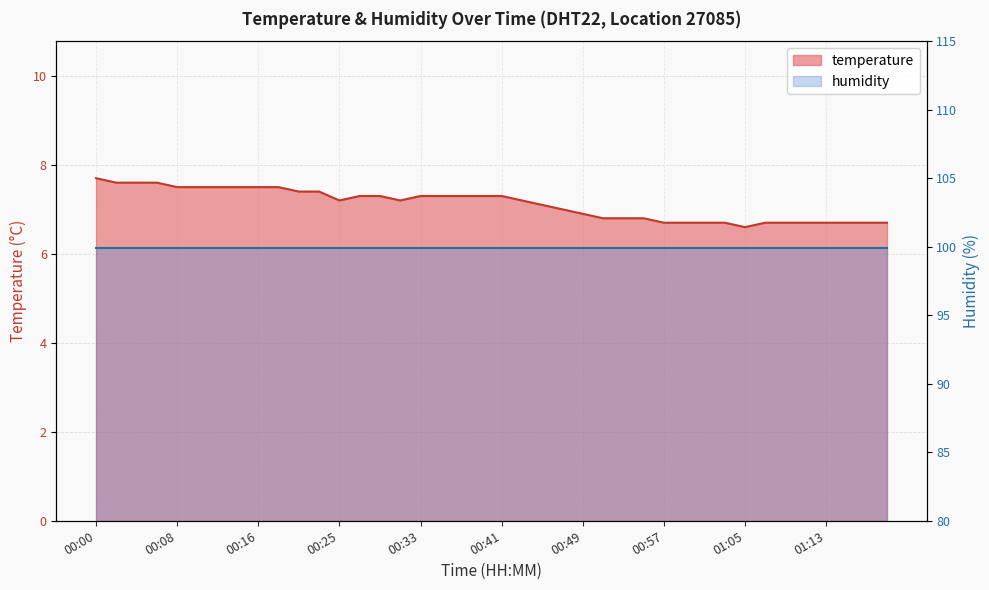

What position from the right is 00:20?

30